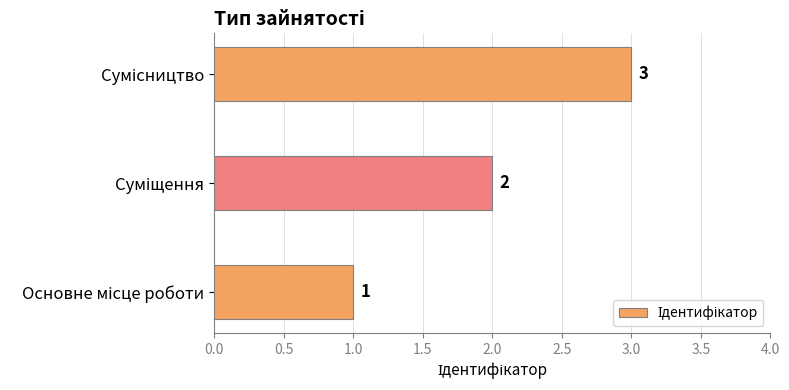

What is the difference between the second highest and minimum values?

1